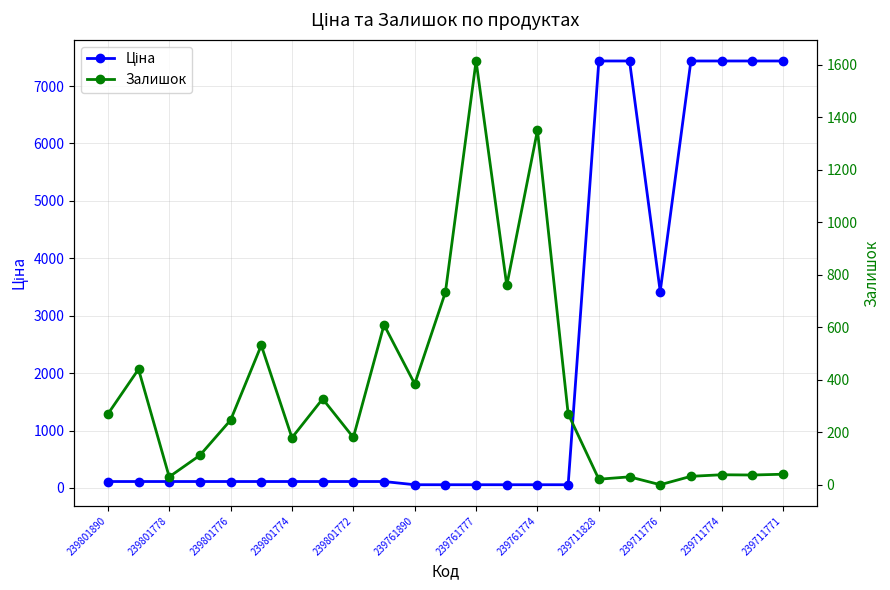

What are all the series names shown in the legend?

Ціна, Залишок